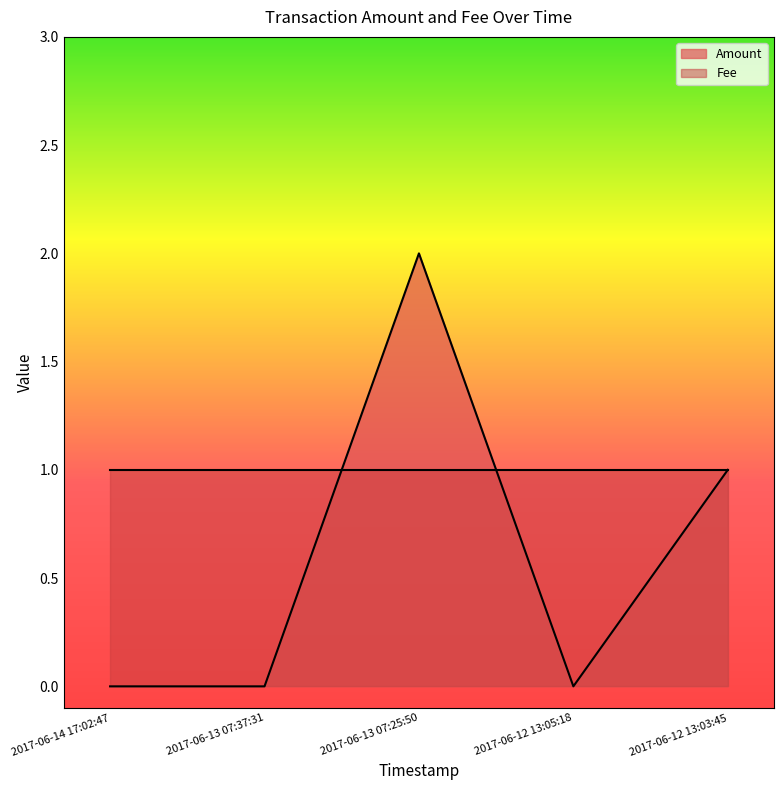

How many categories are shown in the chart?

5